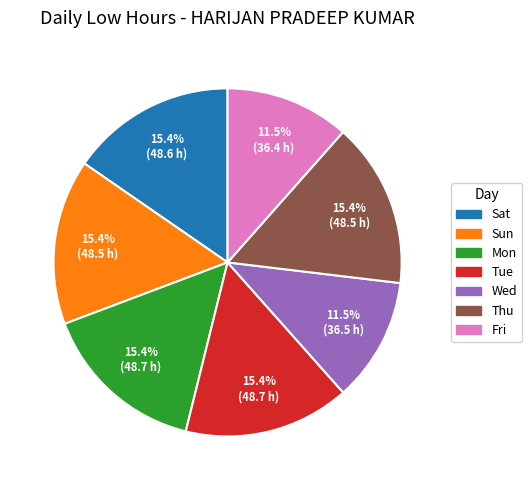

Does any single category account for the majority?

No